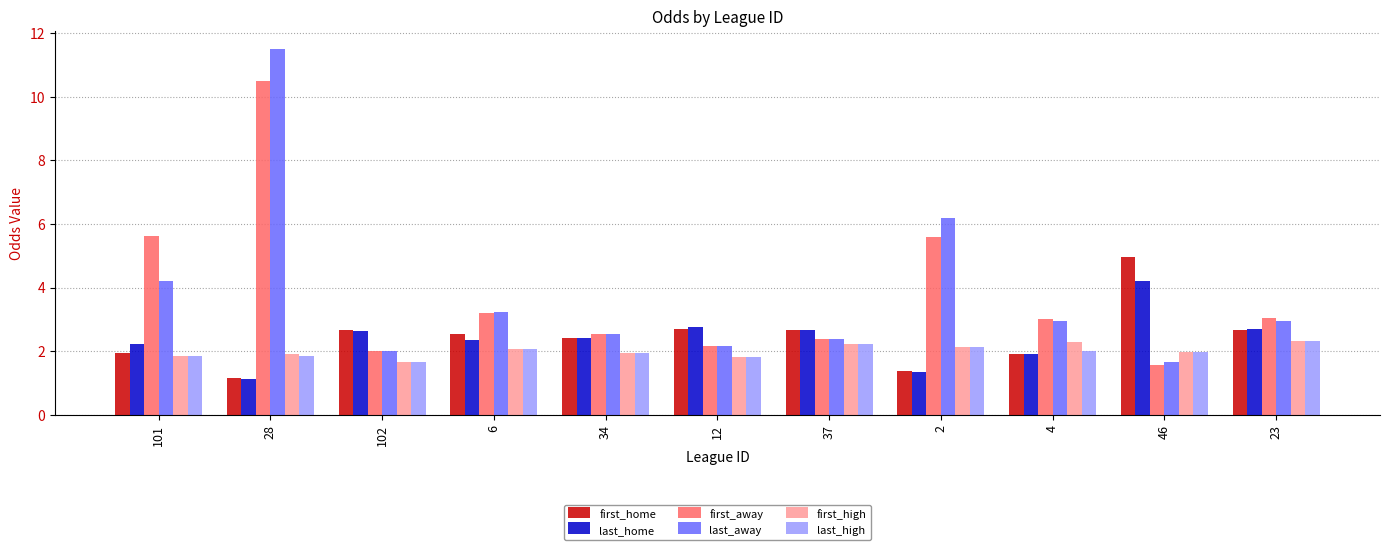

What is the sum of all first_high values?

22.2